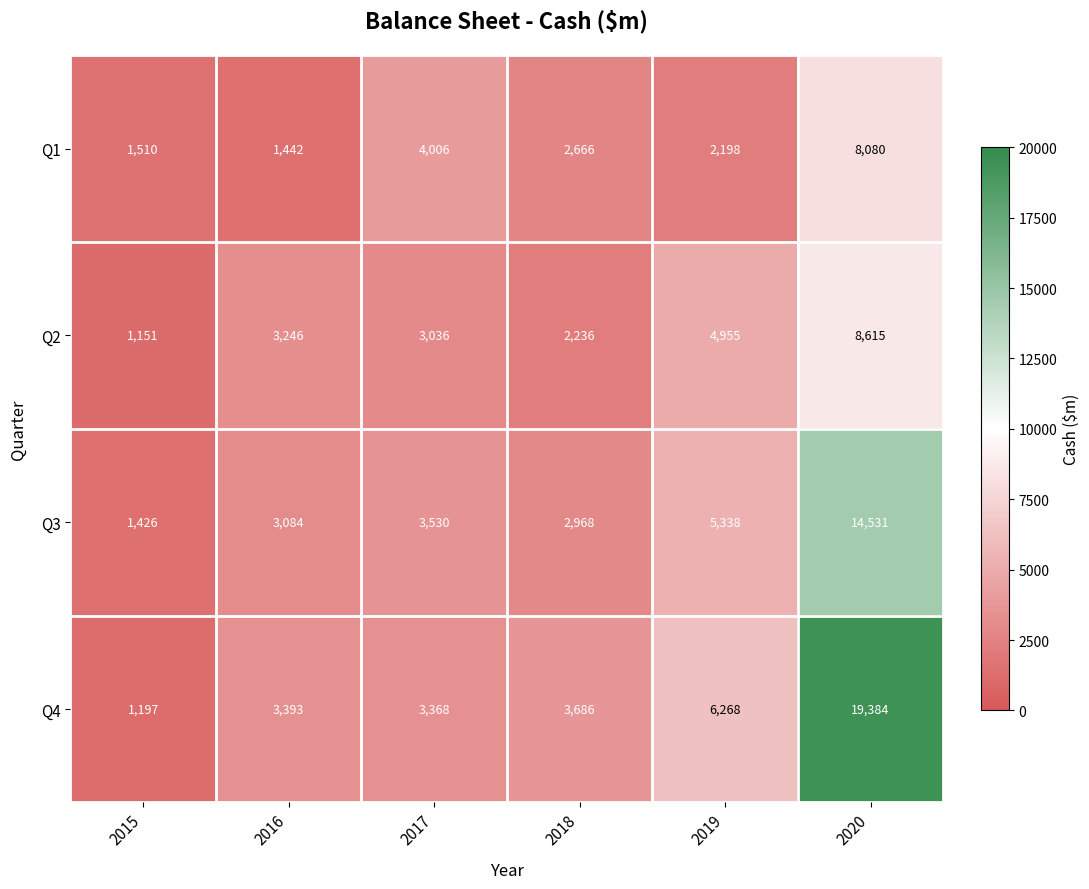

What is the total value across all series at 2020?

50610